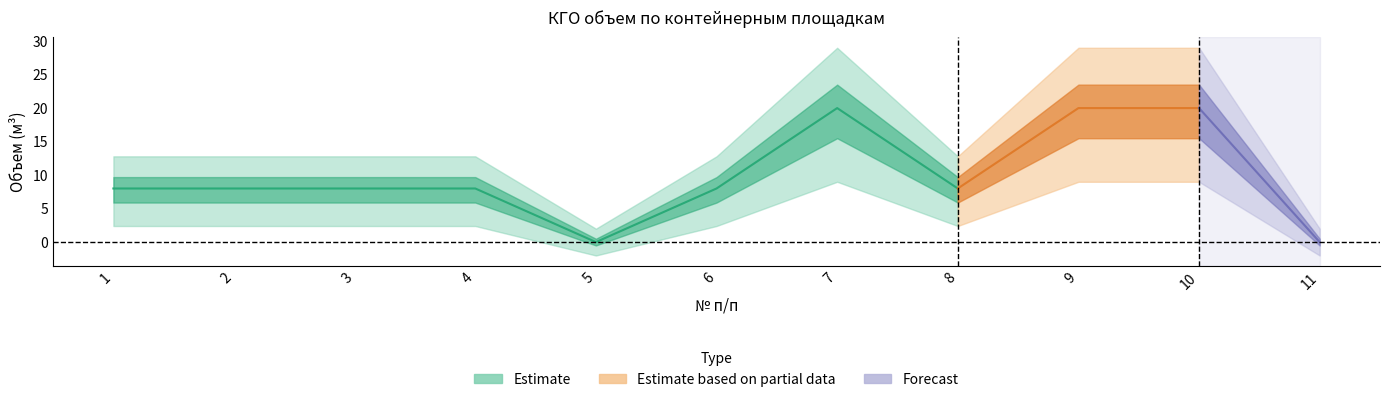

How many values exceed 8?

3